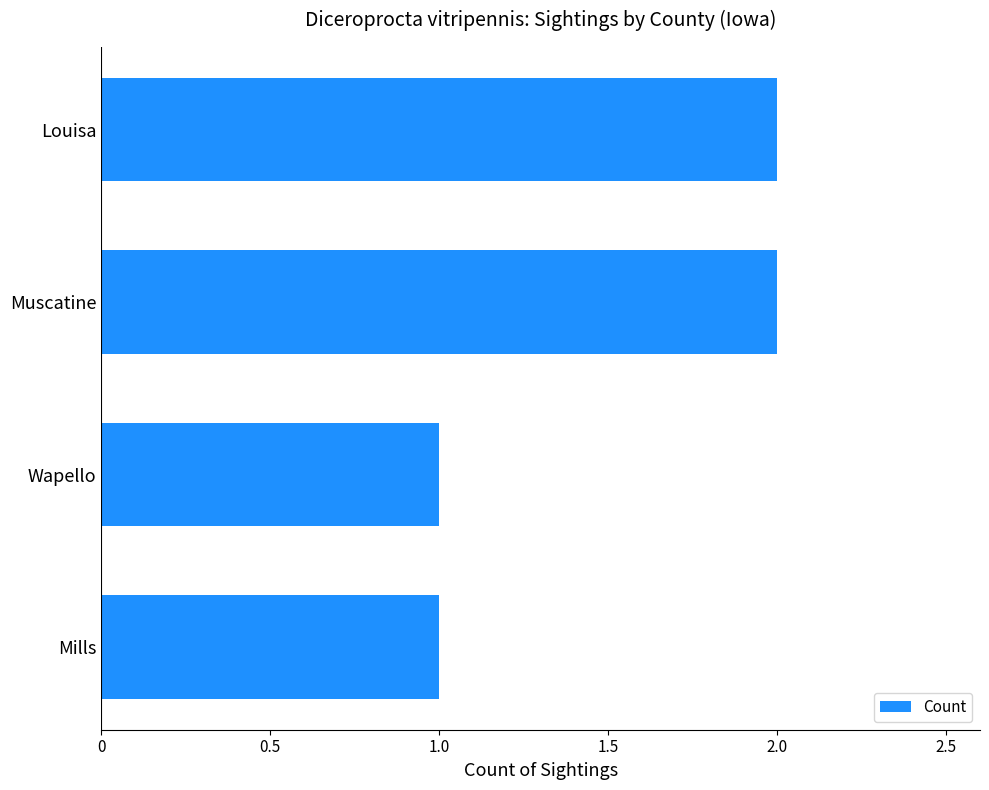

What is the maximum value shown in the chart?

2